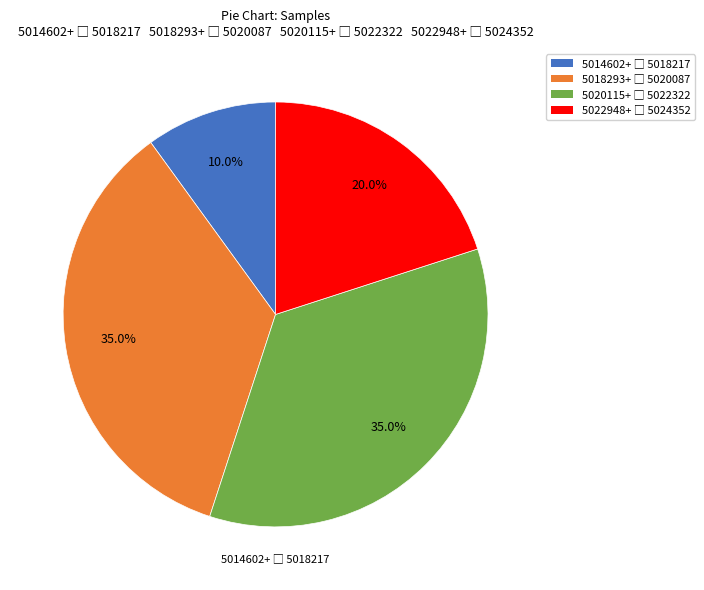

How many segments does this pie chart have?

4